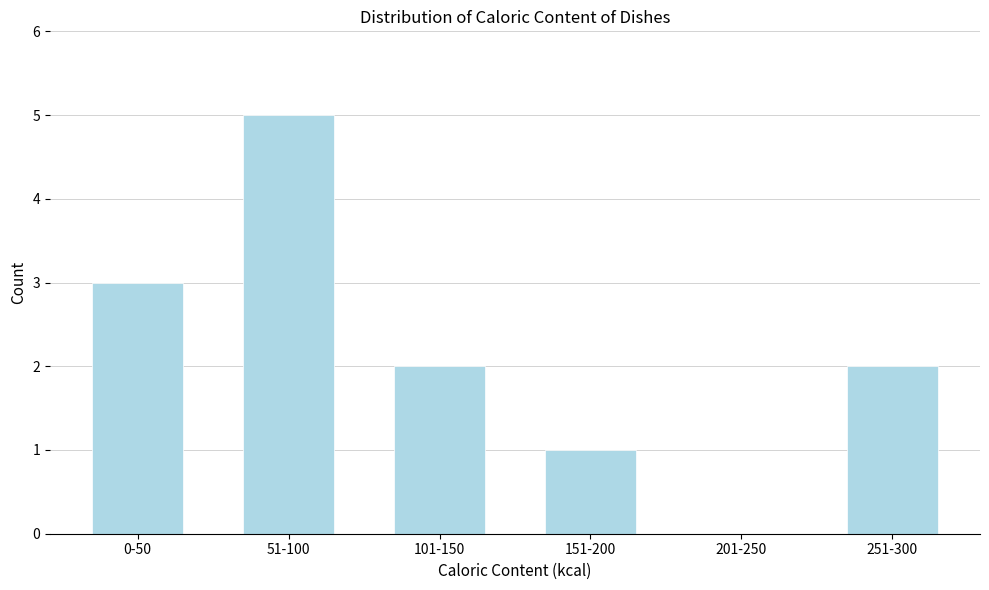

Reading left to right, what are all the values shown in this chart?

0-50=3	51-100=5	101-150=2	151-200=1	201-250=0	251-300=2